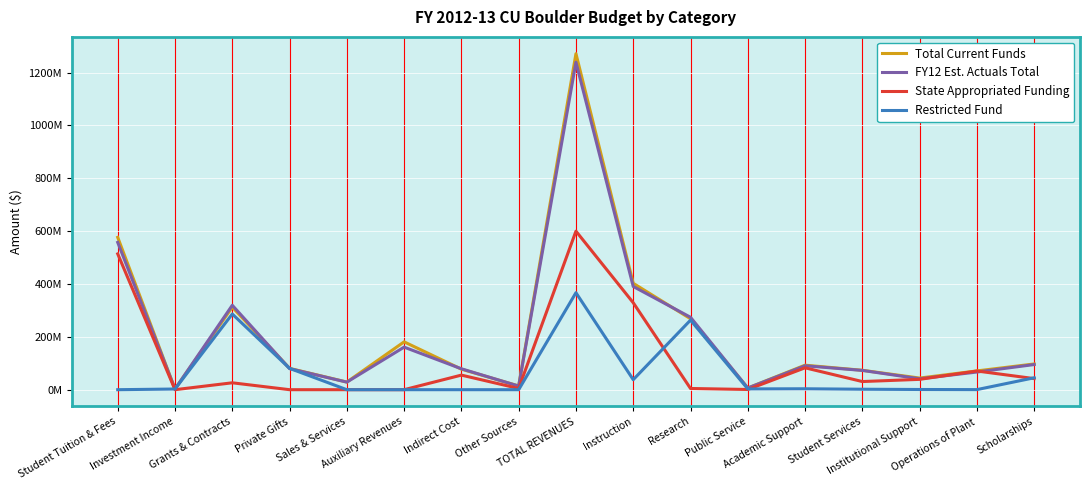

What position from the left is Instruction?

10